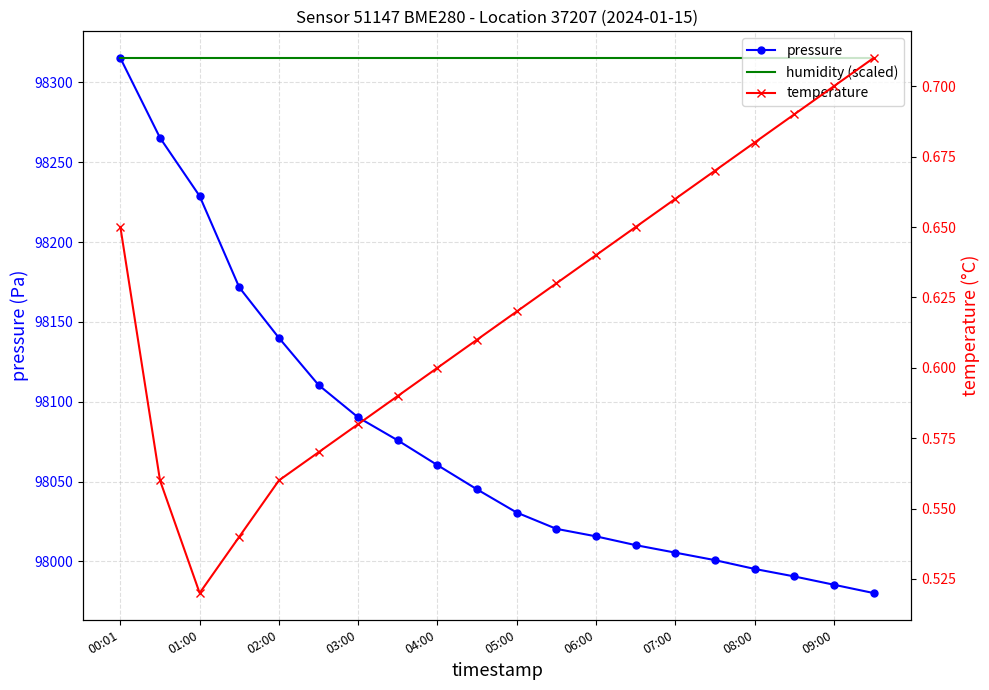

Between 00:01 and 13, which series saw the biggest shift?

pressure